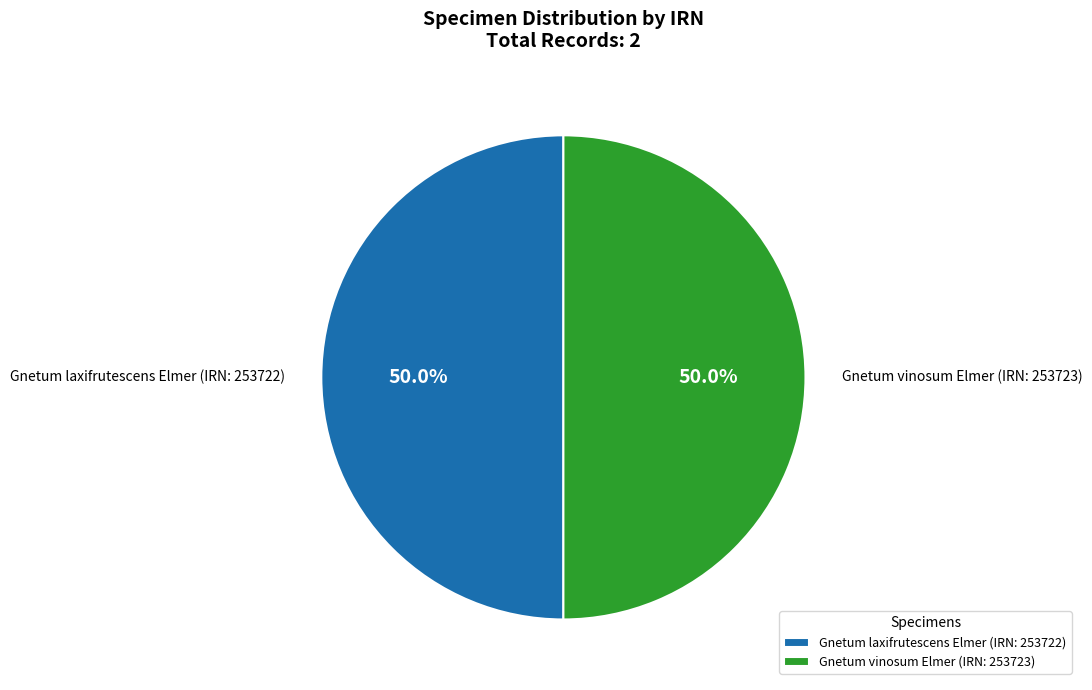

Do Gnetum vinosum Elmer (IRN: 253723) and Gnetum laxifrutescens Elmer (IRN: 253722) together represent more than half of the pie?

Yes